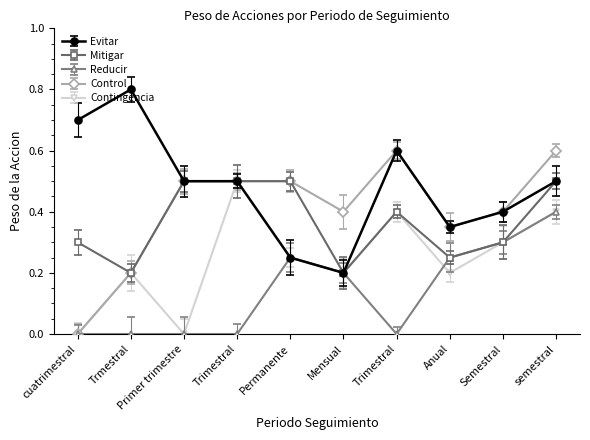

What is the difference between the maximum and minimum values in the Mitigar series?

0.3